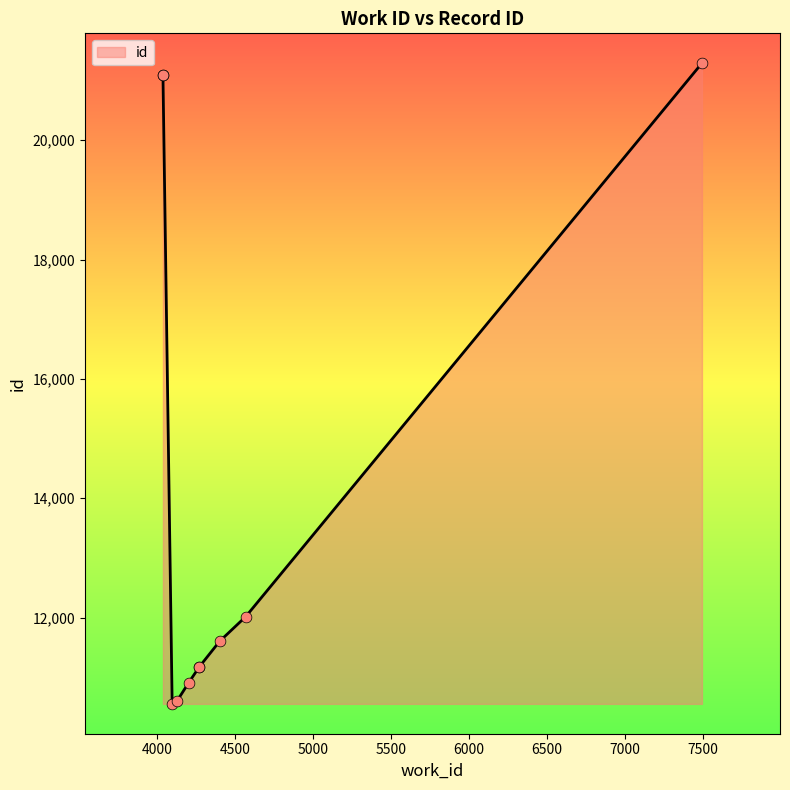

Which has a higher value, 4204 or 4040?

4040